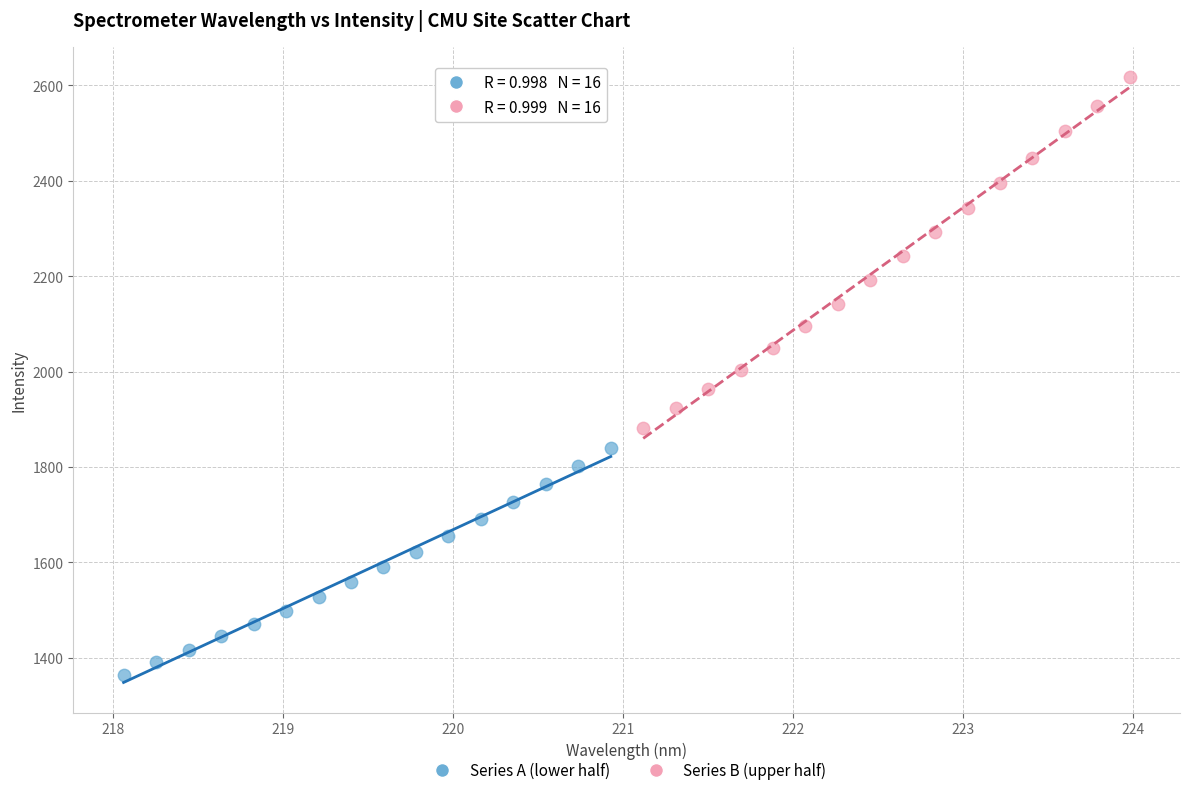

Which series reaches the maximum Y coordinate?

Series B (upper half)